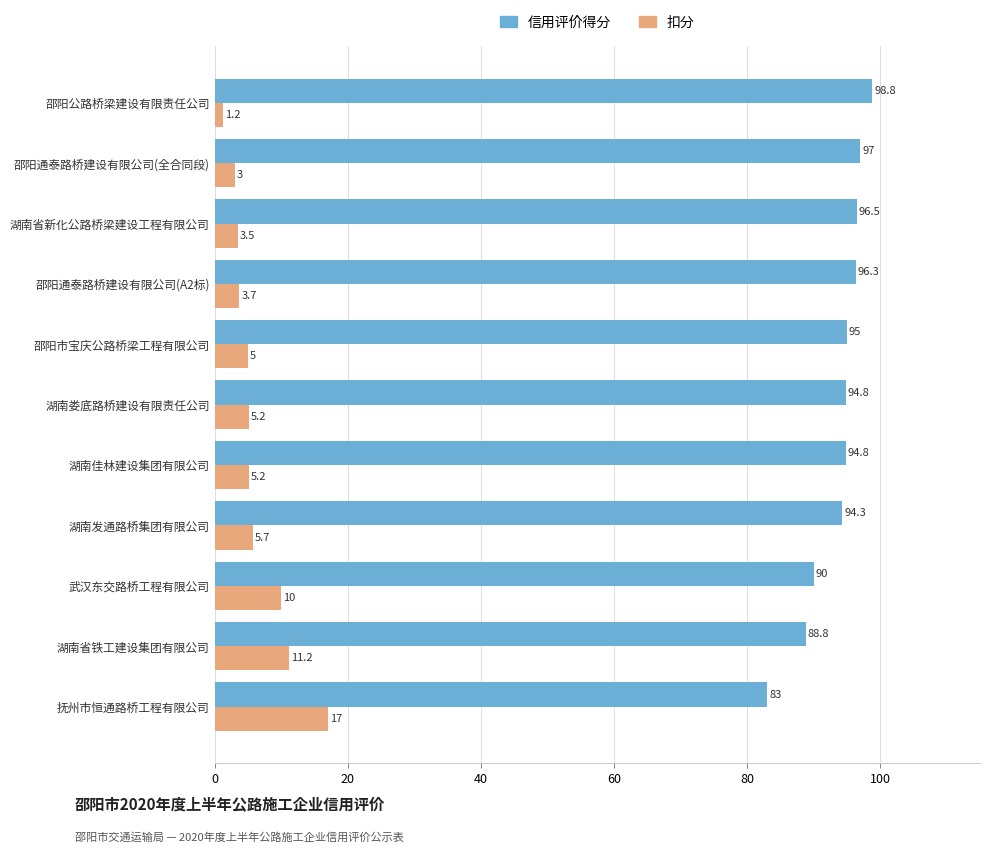

At how many categories does at least one series exceed 7?

11